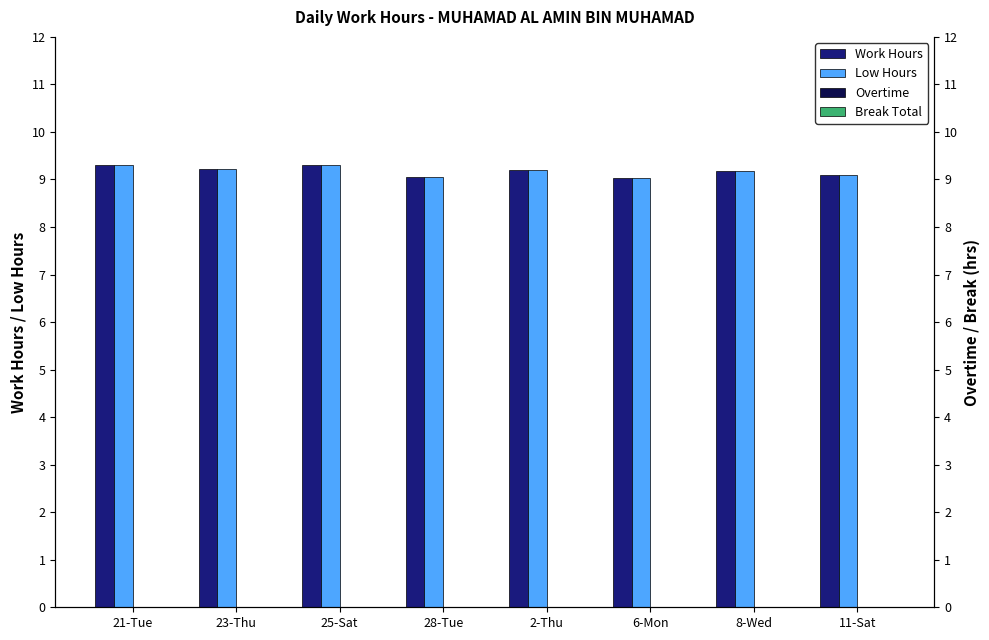

At which category is the sum across all series the highest?

21-Tue